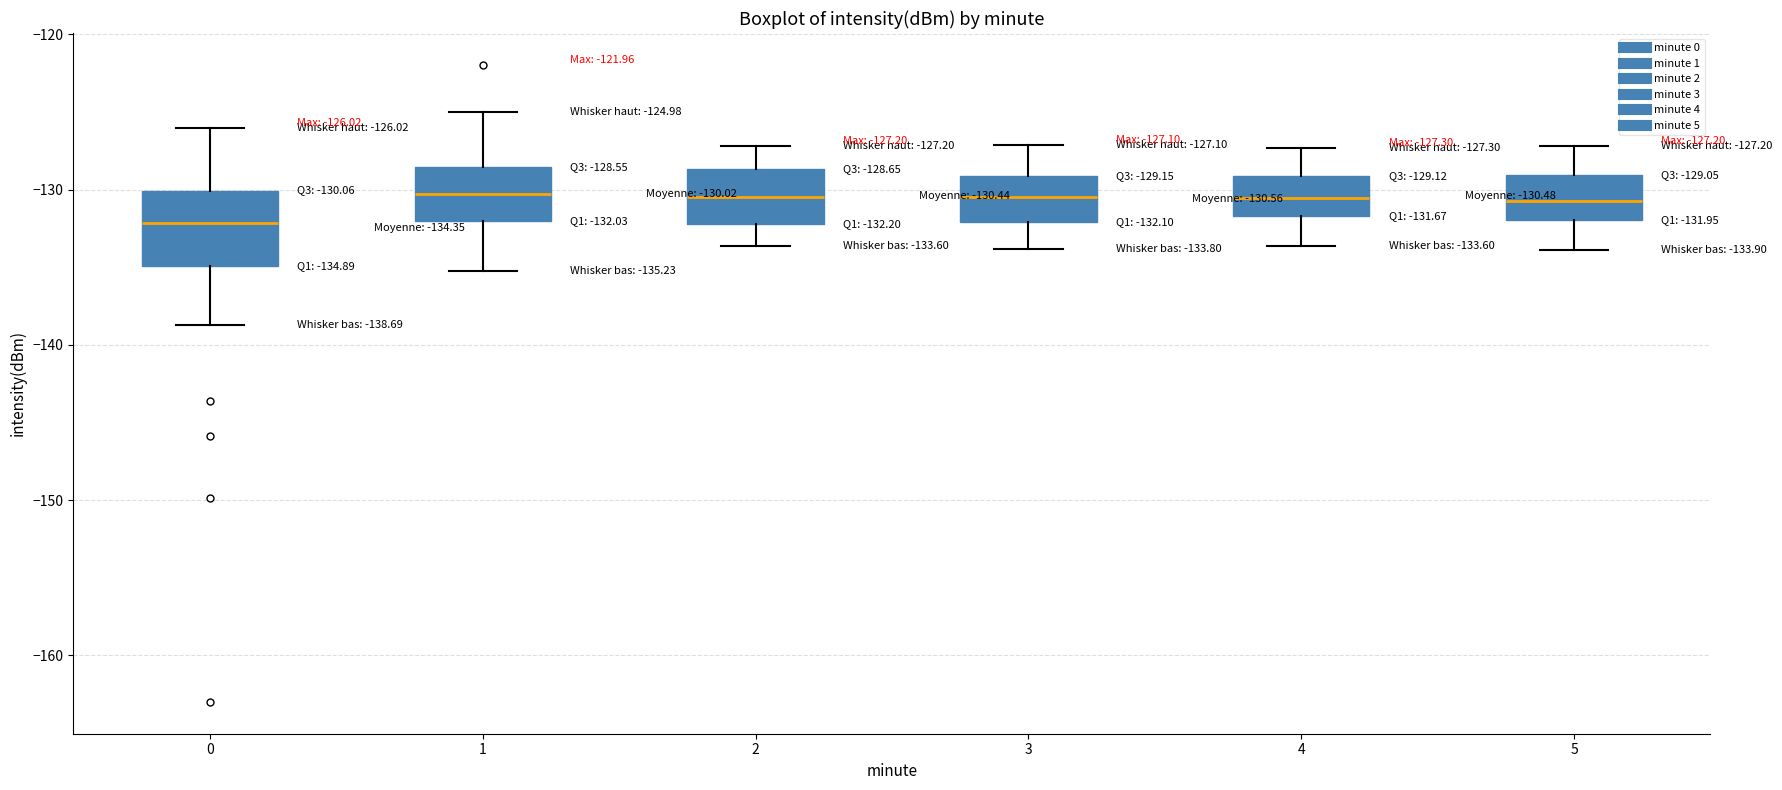

Which box has the lowest median line?

0